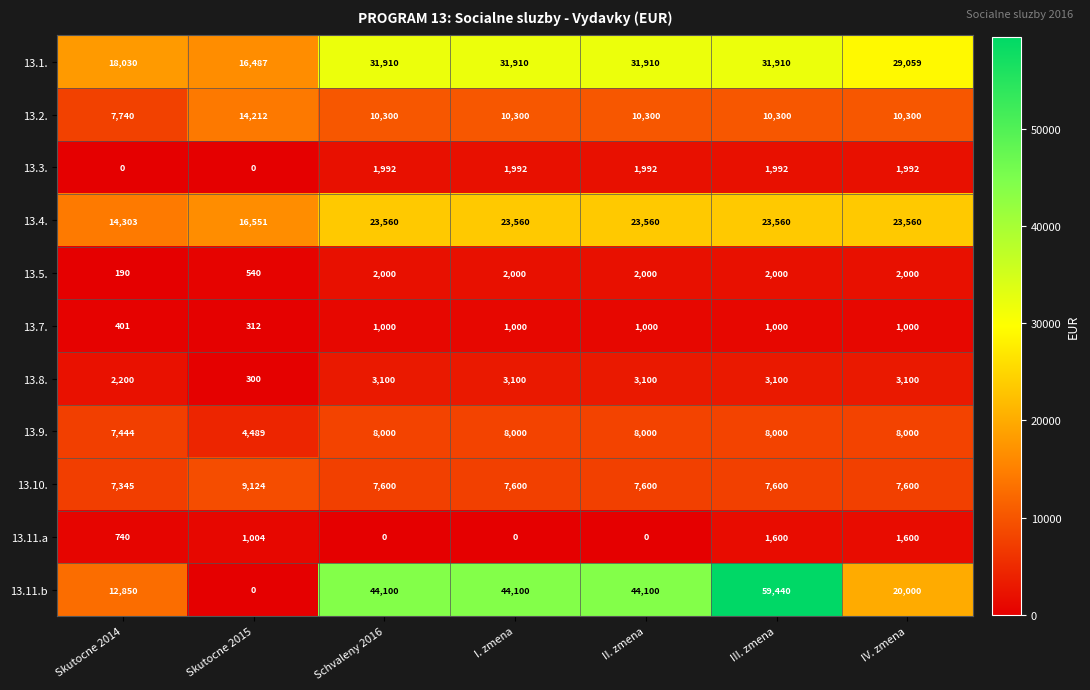

What is the lowest value of the 13.4. series?

14303